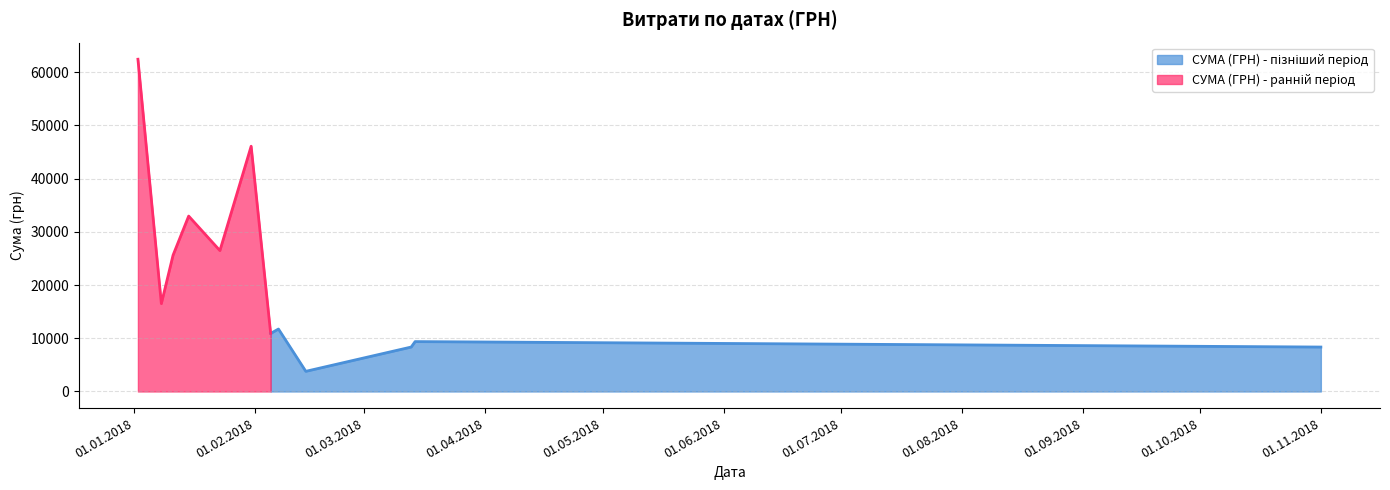

What is the change in value from 11.01.2018 to 15.01.2018?

+7346.4